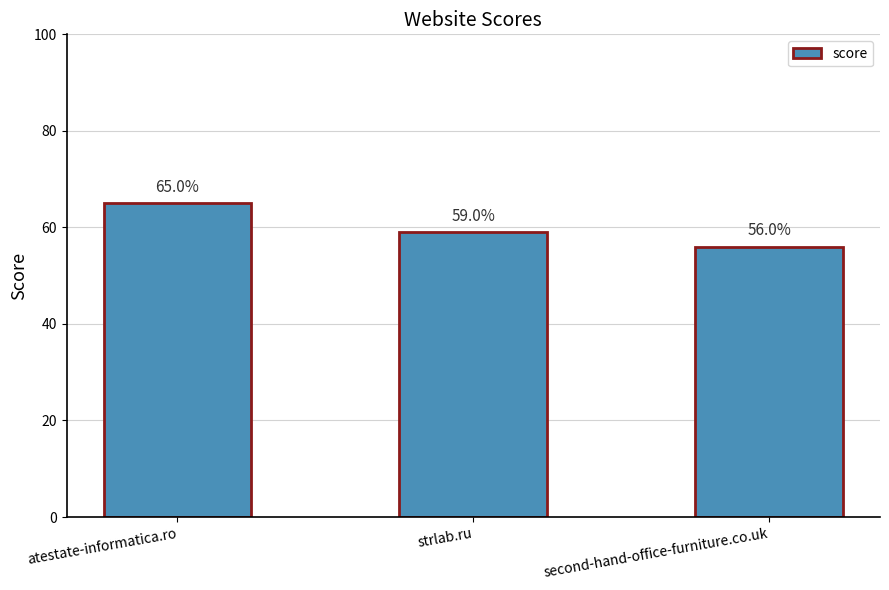

What is the sum of the values at atestate-informatica.ro and strlab.ru?

124